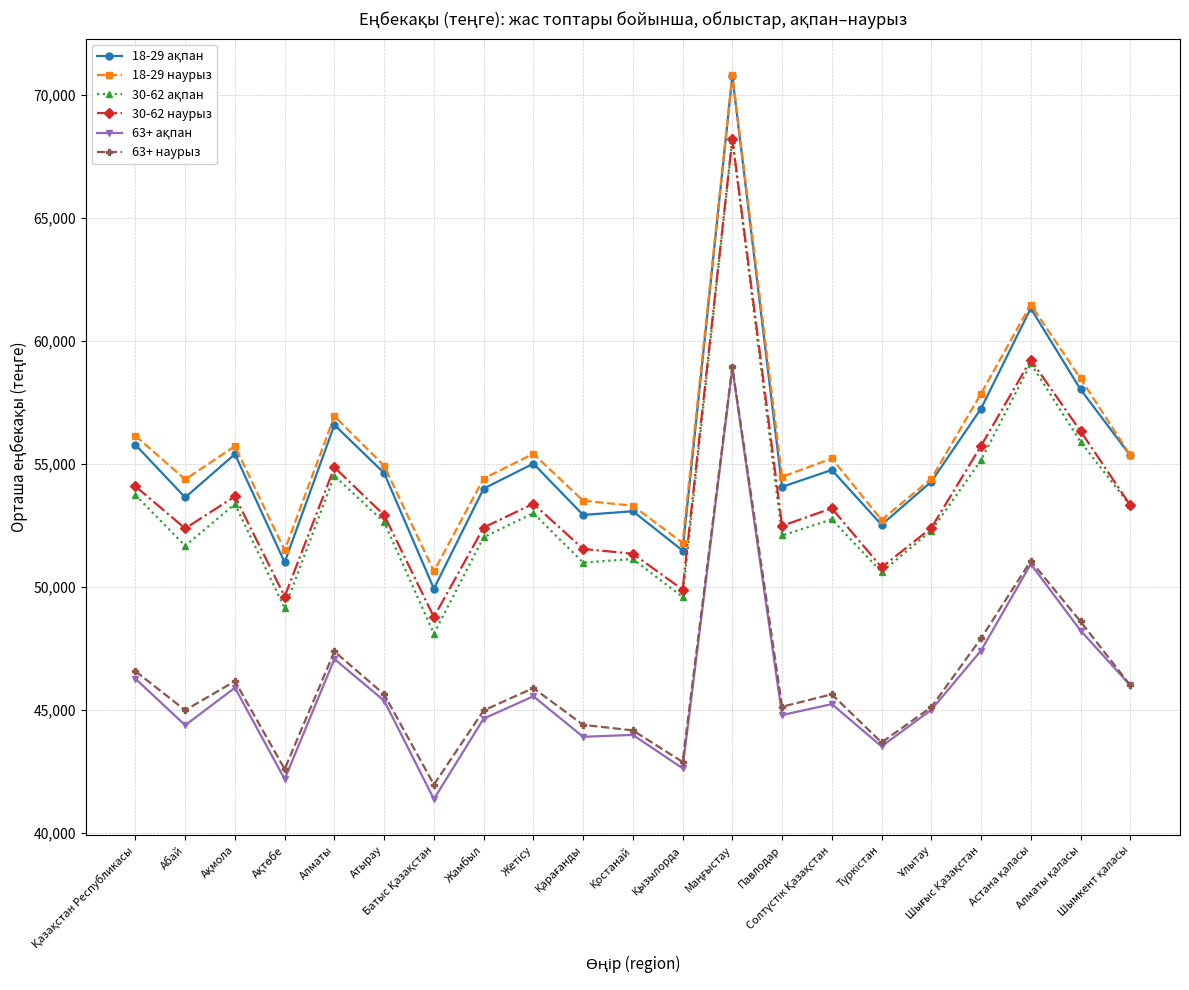

What position from the right is Атырау?

16